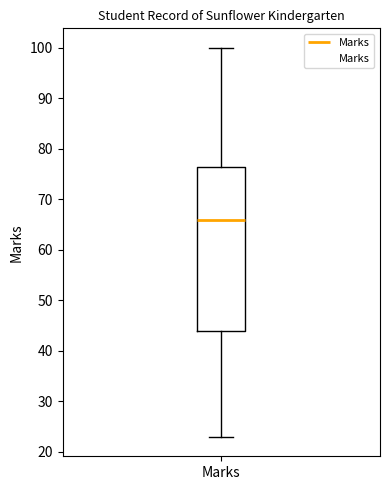

Read this box plot against the y-axis: the position of the median line, the range covered by the box, and the ends of both whiskers. The values are not printed on the chart, so give them approximately, as read against the axis.

median 66, box 44 to 77, whiskers 23 to 100